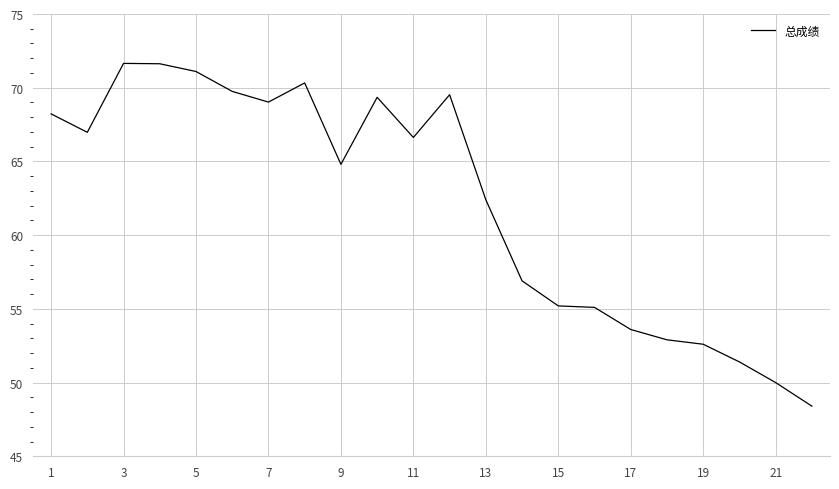

What is the greatest value displayed?

71.7